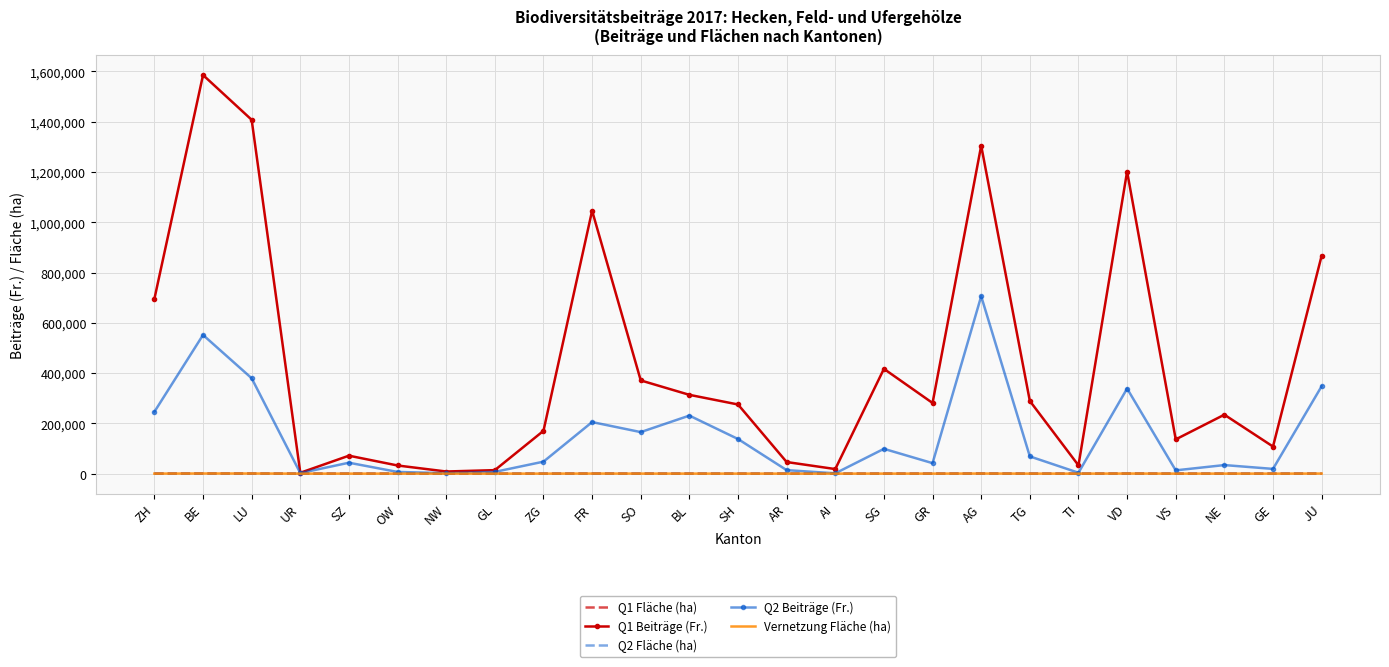

Which series has the largest total across all categories?

Q1 Beiträge (Fr.)